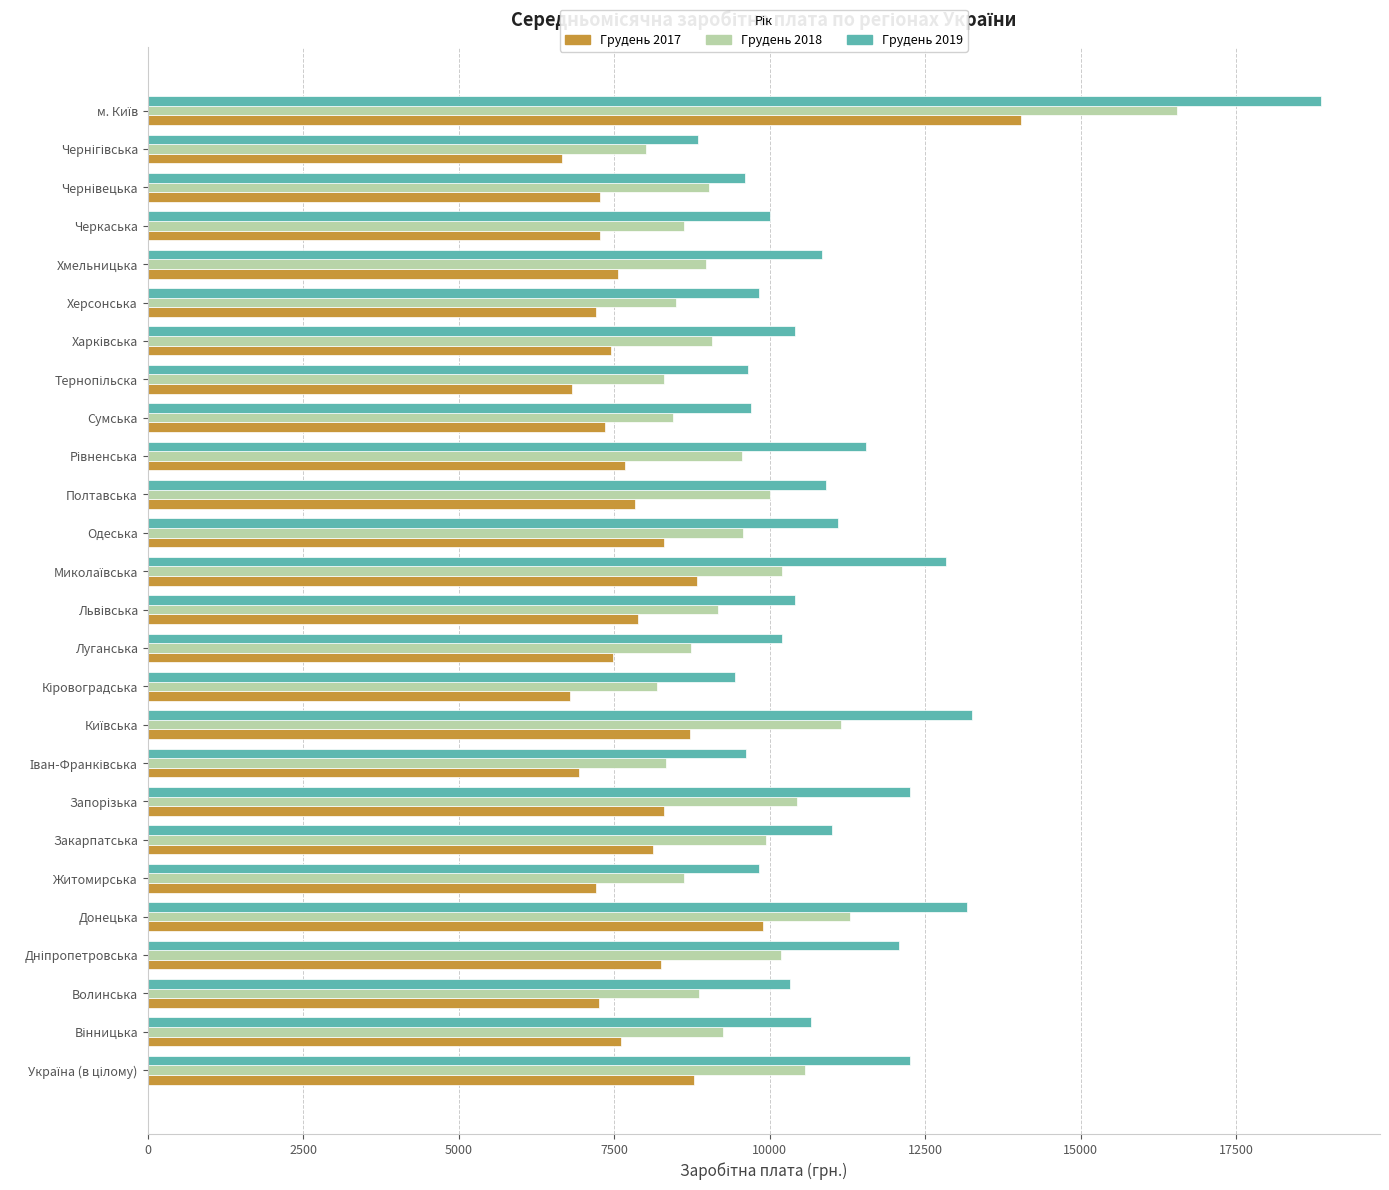

Is it true that Грудень 2018 equals 8868 at Волинська?

True